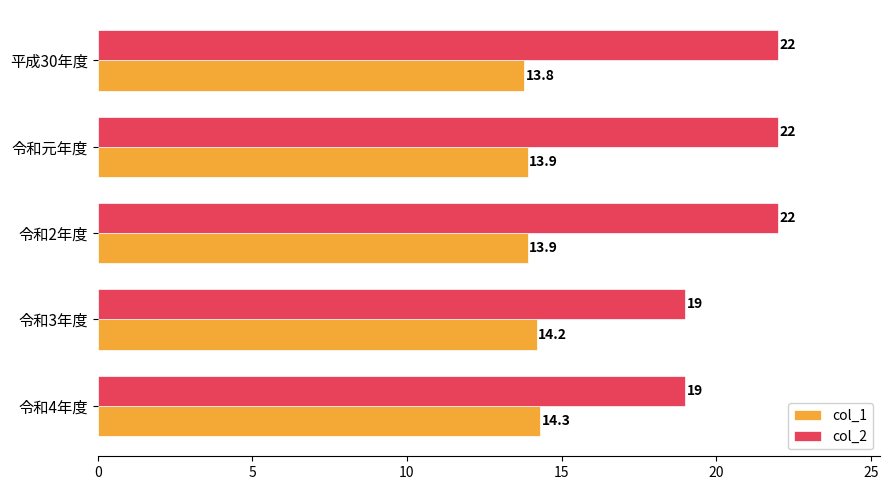

Which series changed the most between 平成30年度 and 令和2年度?

col_1